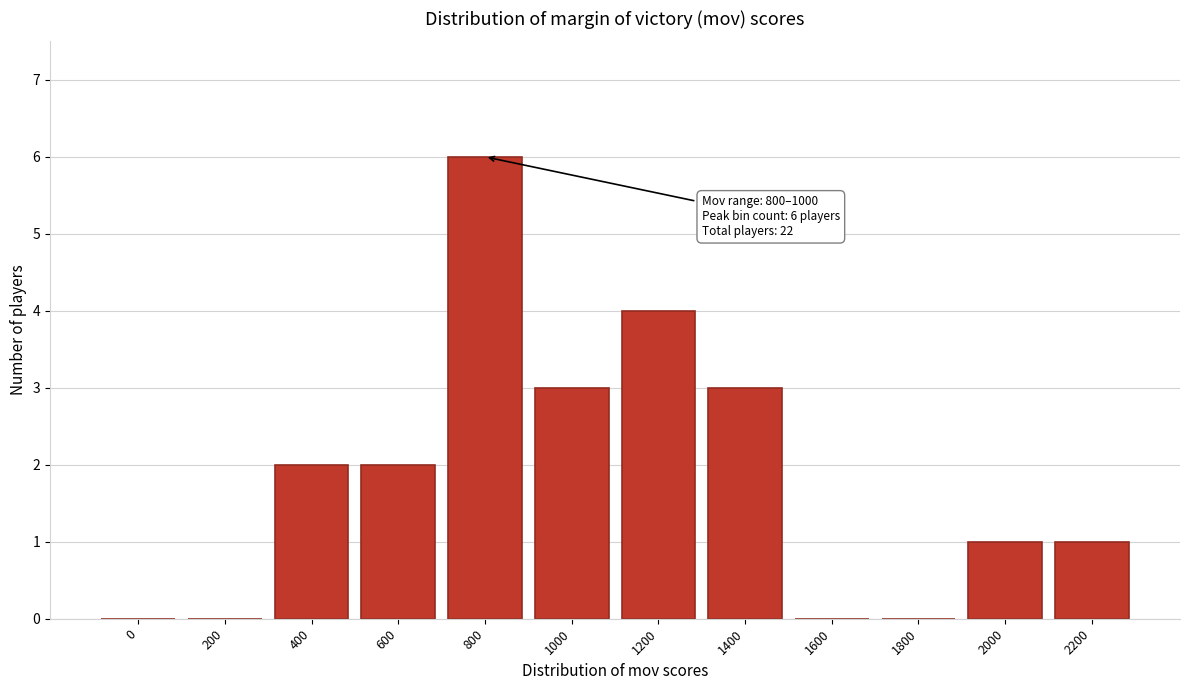

Reading left to right, list all the values displayed in this chart.

0=0	200=0	400=2	600=2	800=6	1000=3	1200=4	1400=3	1600=0	1800=0	2000=1	2200=1